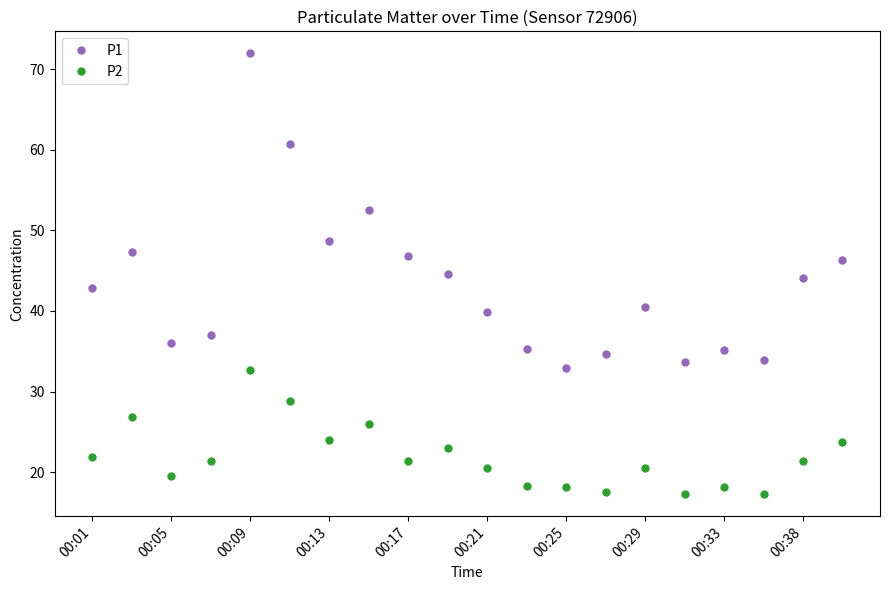

Does the chart display data point markers on the line(s)?

Yes